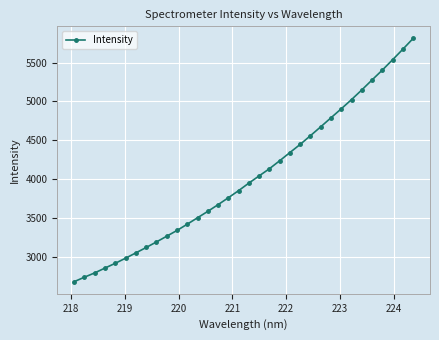

What is the sum of all values?

136651.2